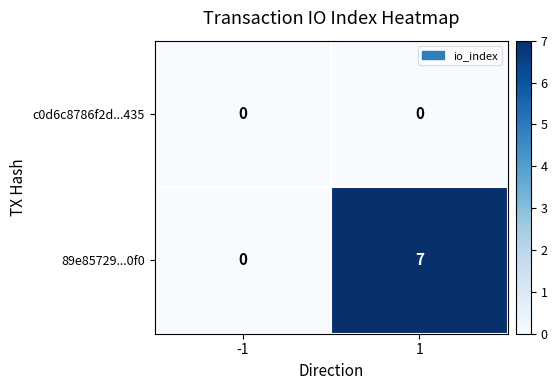

What is the maximum value for 89e85729...0f0?

7